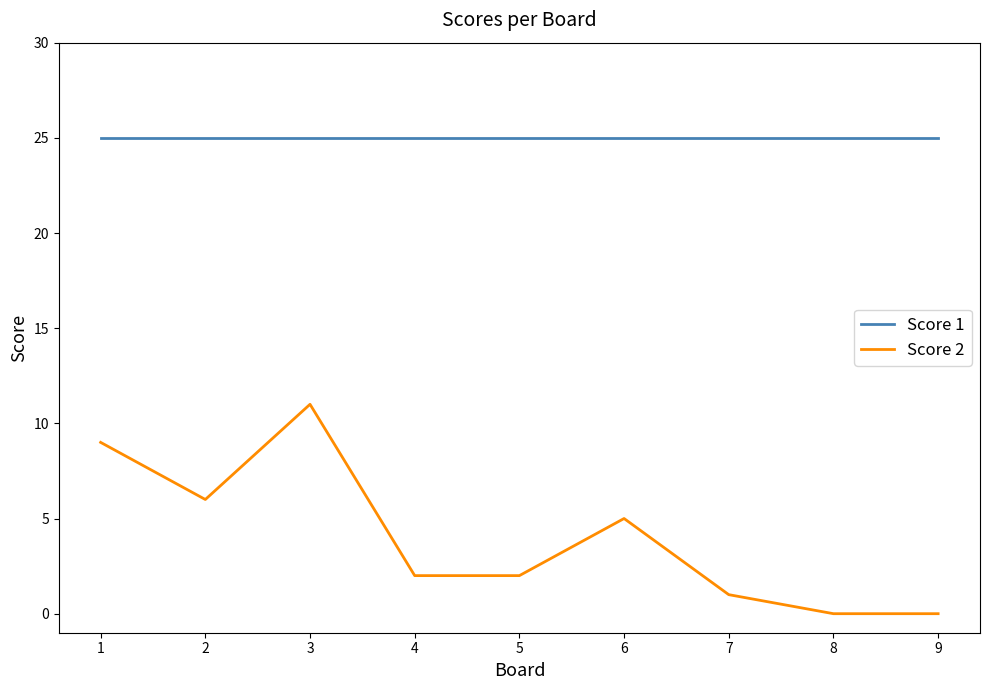

True or false: Score 1 has a value of 35 at 8.

False